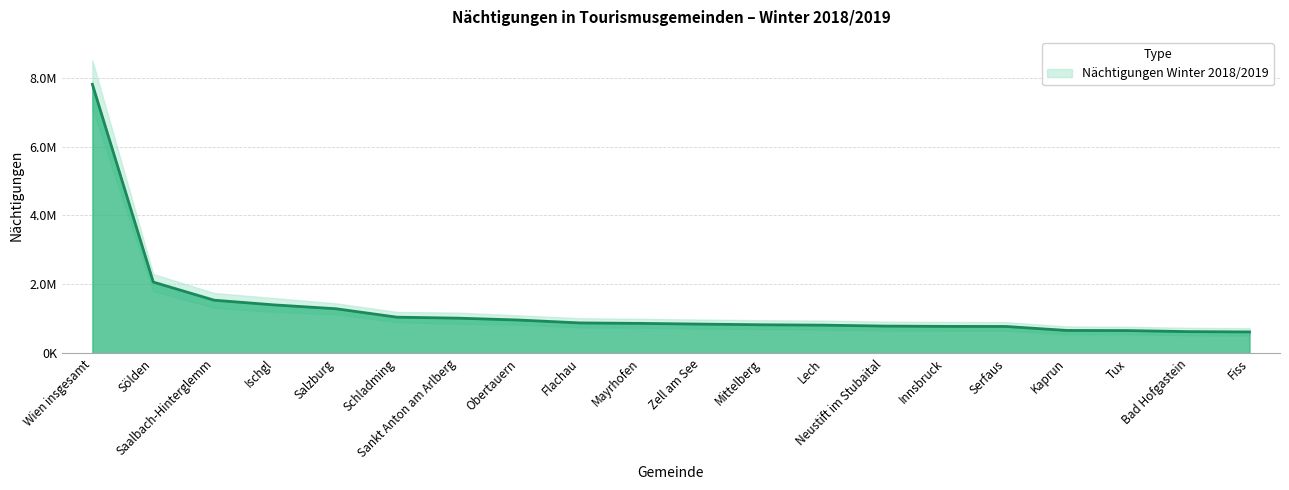

Reading left to right, transcribe all the data shown in this chart.

Wien insgesamt=7804521	Sölden=2067037	Saalbach-Hinterglemm=1540655	Ischgl=1402801	Salzburg=1293254	Schladming=1048338	Sankt Anton am Arlberg=1020387	Obertauern=965772	Flachau=881862	Mayrhofen=868530	Zell am See=847301	Mittelberg=828180	Lech=817260	Neustift im Stubaital=790457	Innsbruck=781571	Serfaus=779225	Kaprun=663296	Tux=659837	Bad Hofgastein=629286	Fiss=620668